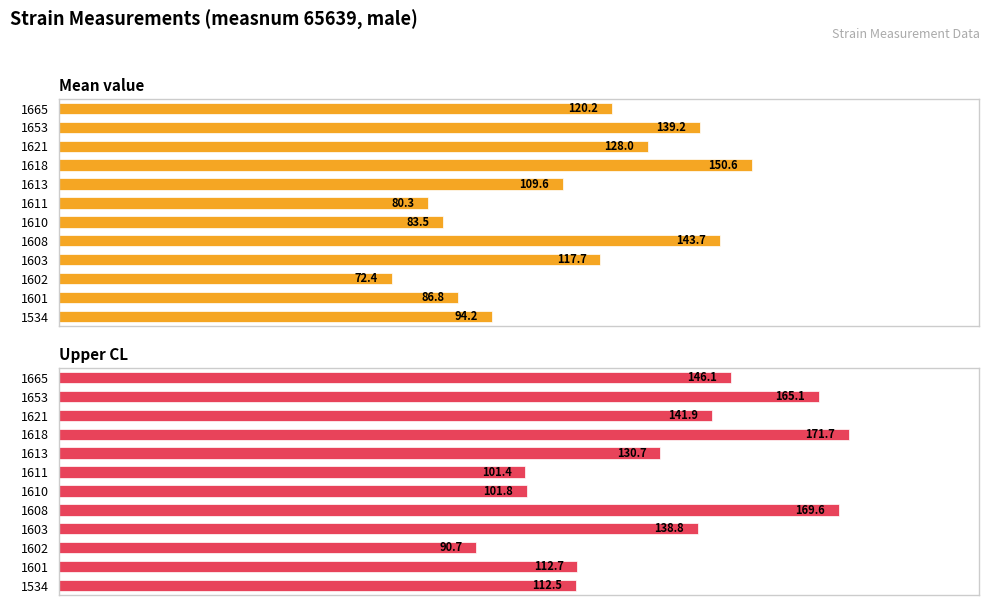

What is the sum of the Mean value values at 1653 and 1602?

211.7